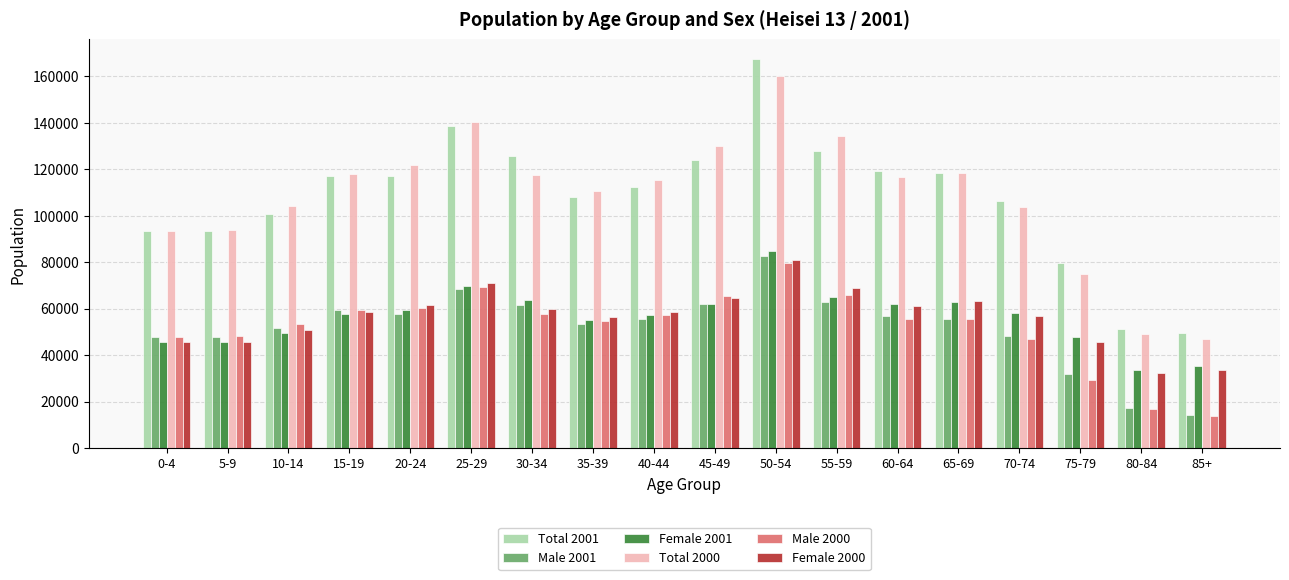

What is the maximum value shown in the chart?

167455